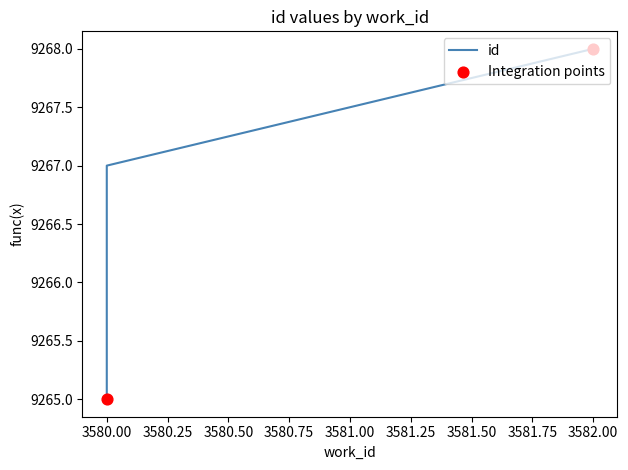

Approximately how many times larger is the value at 3580 compared to 3580?

1.0